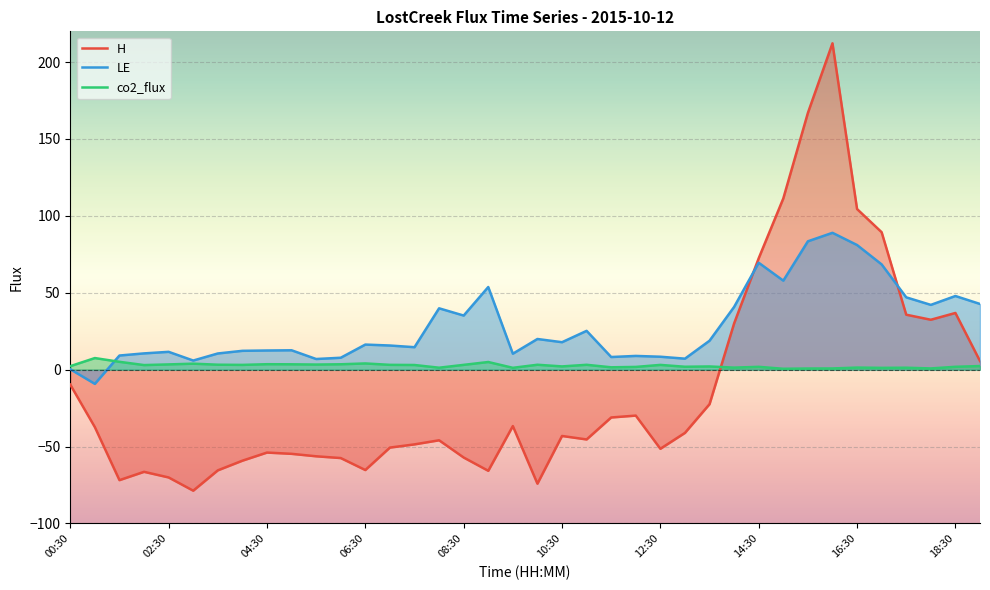

How many times do LE and H cross each other?

2